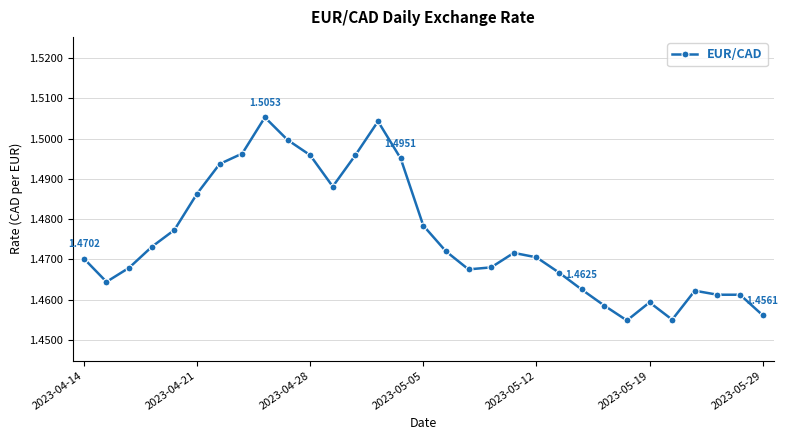

True or false: there are more than 1 points higher than both neighbors.

True